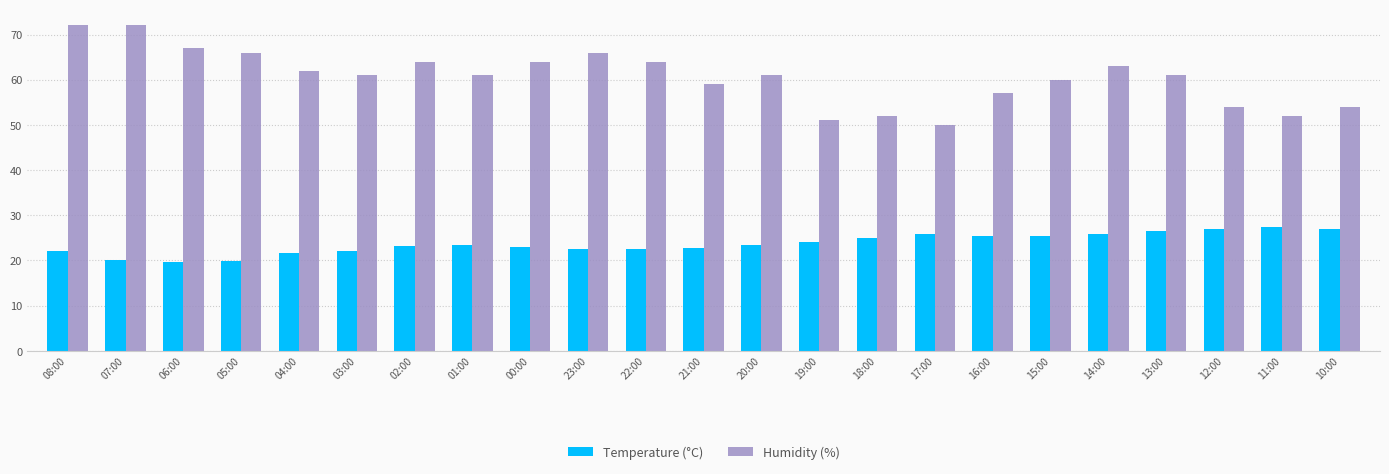

What are all the series names shown in the legend?

Temperature (°C), Humidity (%)